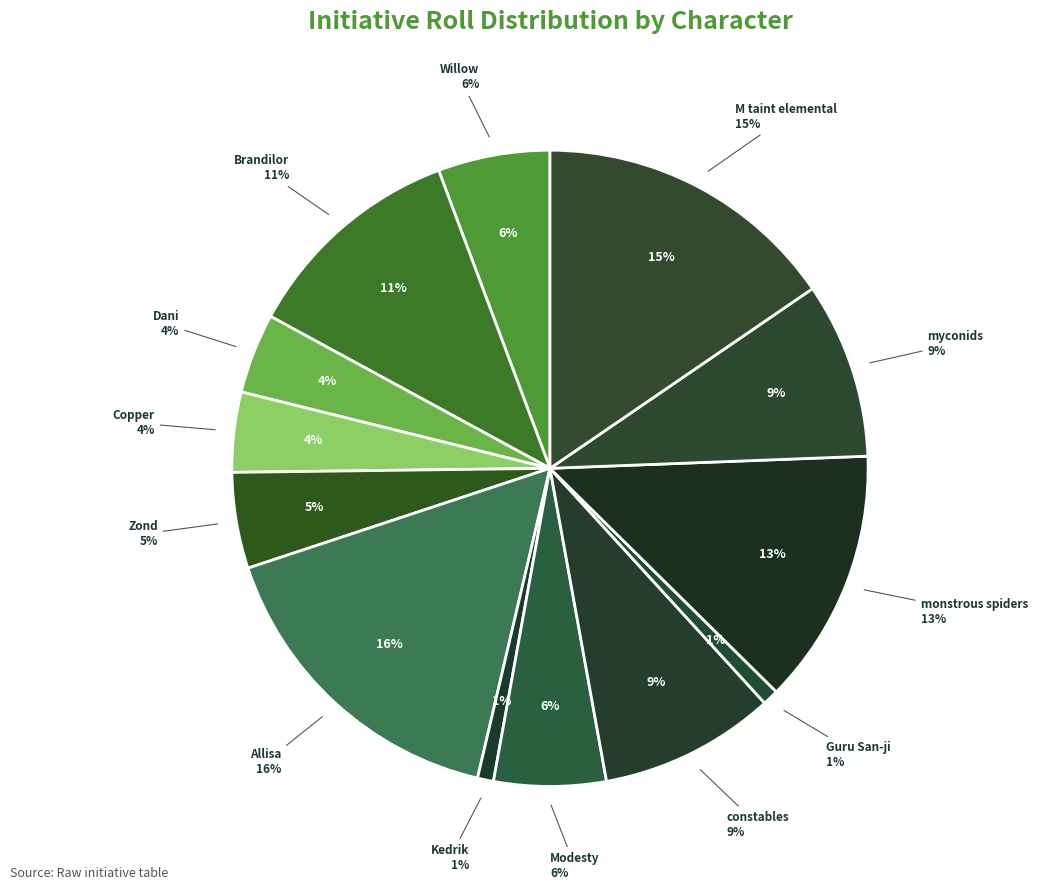

What percentage is the Copper slice, to the nearest percent?

4%